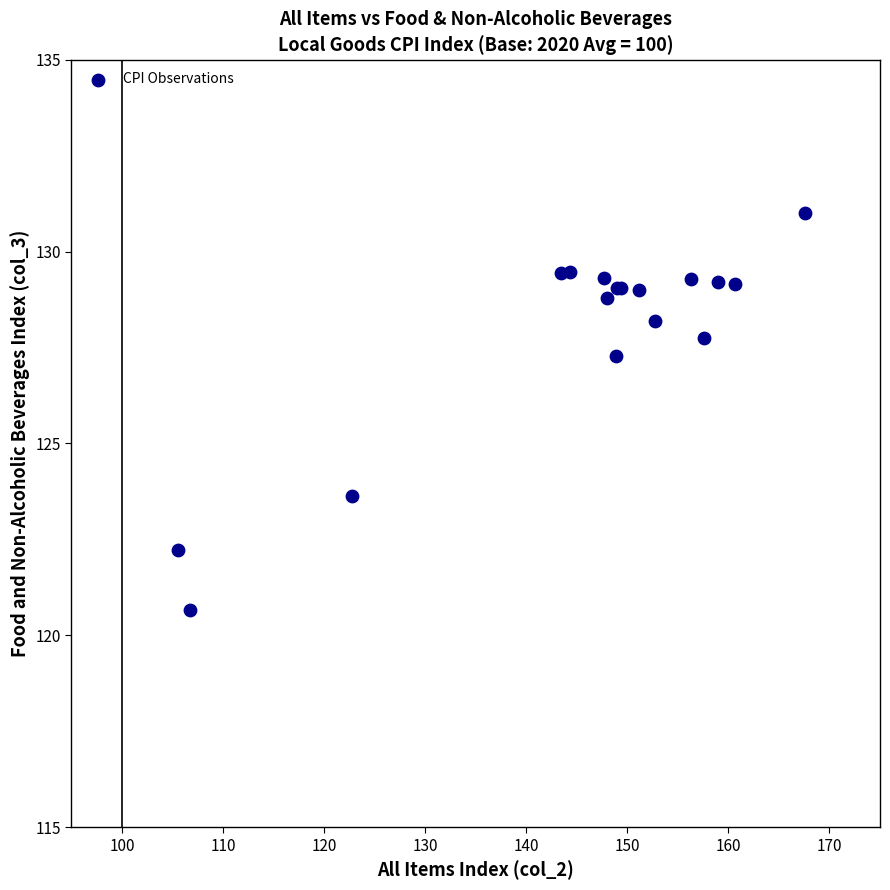

What Y value in the scatter plot is closest to 125?

123.6